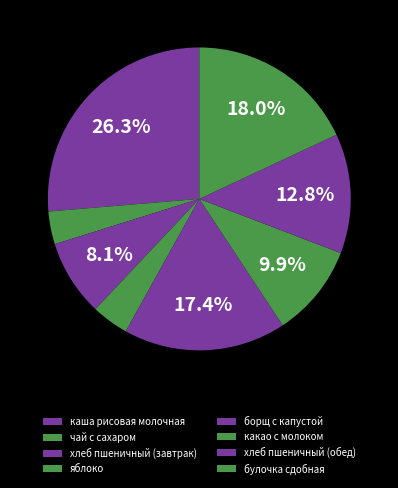

How many segments does this pie chart have?

8